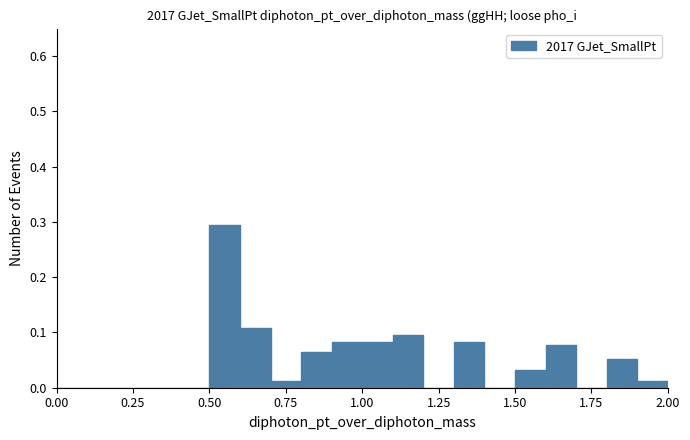

Around what value on the x-axis is the tallest bar? Give the approximate position of its centre, as read against the axis.

0.55